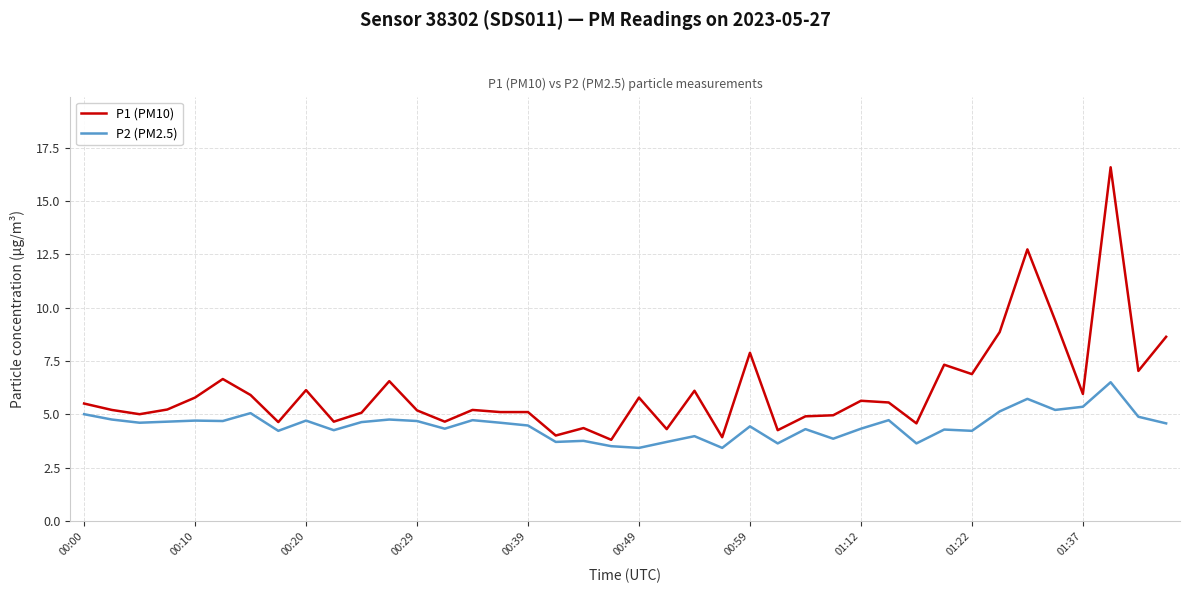

What is the highest value of the P2 (PM2.5) series?

6.5